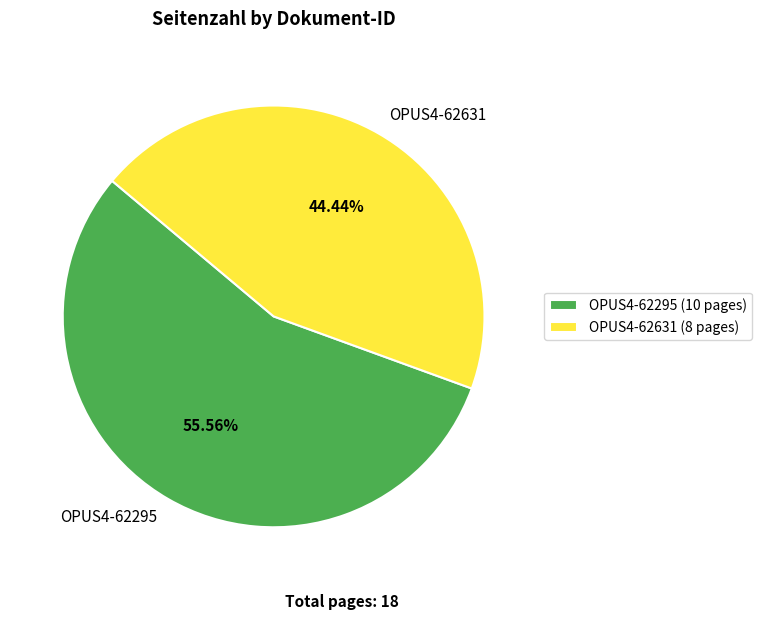

Which has a higher value, OPUS4-62631 or OPUS4-62295?

OPUS4-62295